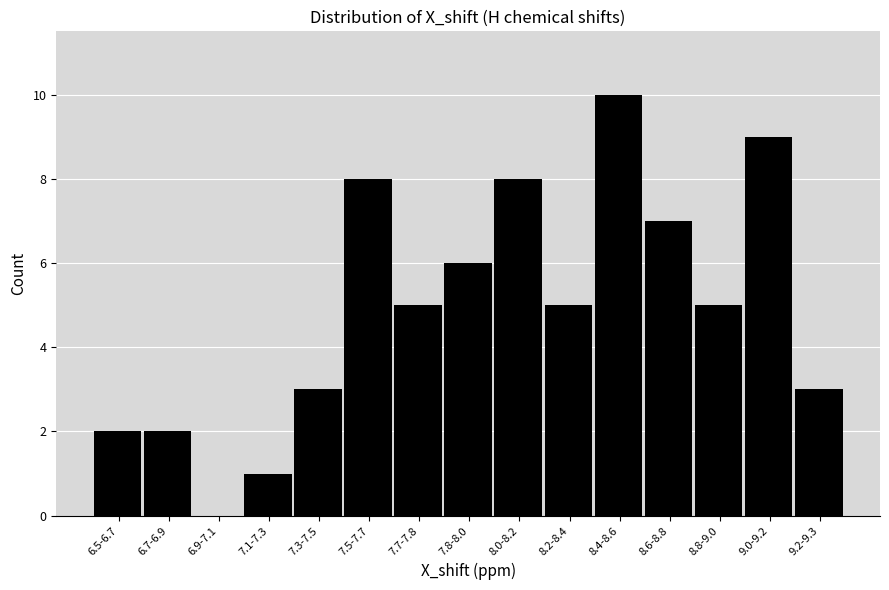

Reading right to left, transcribe all the data shown in this chart.

9.2-9.3=3	9.0-9.2=9	8.8-9.0=5	8.6-8.8=7	8.4-8.6=10	8.2-8.4=5	8.0-8.2=8	7.8-8.0=6	7.7-7.8=5	7.5-7.7=8	7.3-7.5=3	7.1-7.3=1	6.9-7.1=0	6.7-6.9=2	6.5-6.7=2